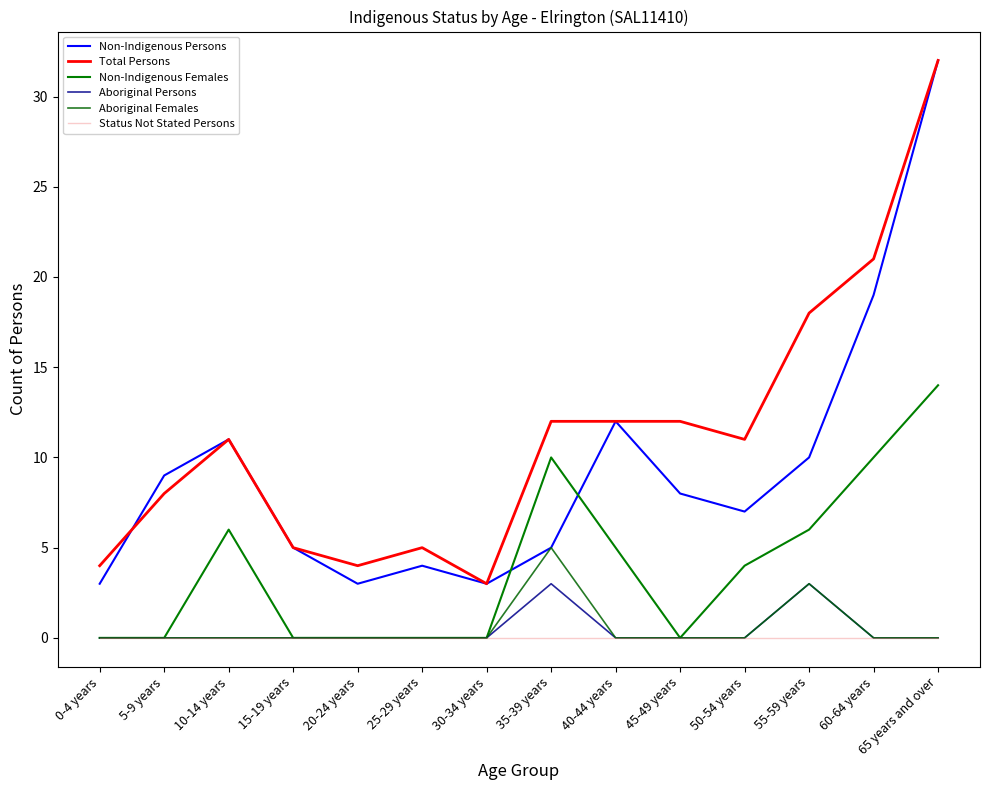

Is it true that Non-Indigenous Persons equals 7 at 50-54 years?

True